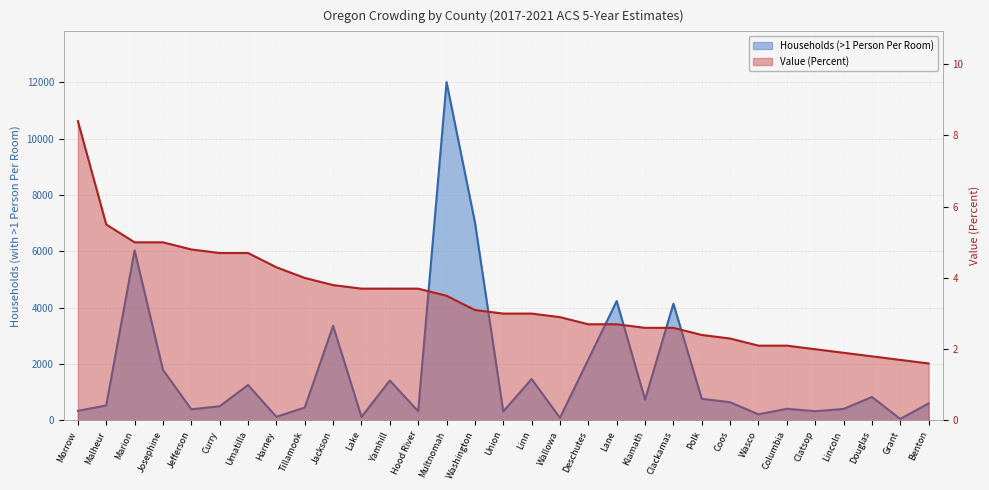

True or false: Households (>1 Person Per Room) and Value (Percent) intersect in this chart.

False